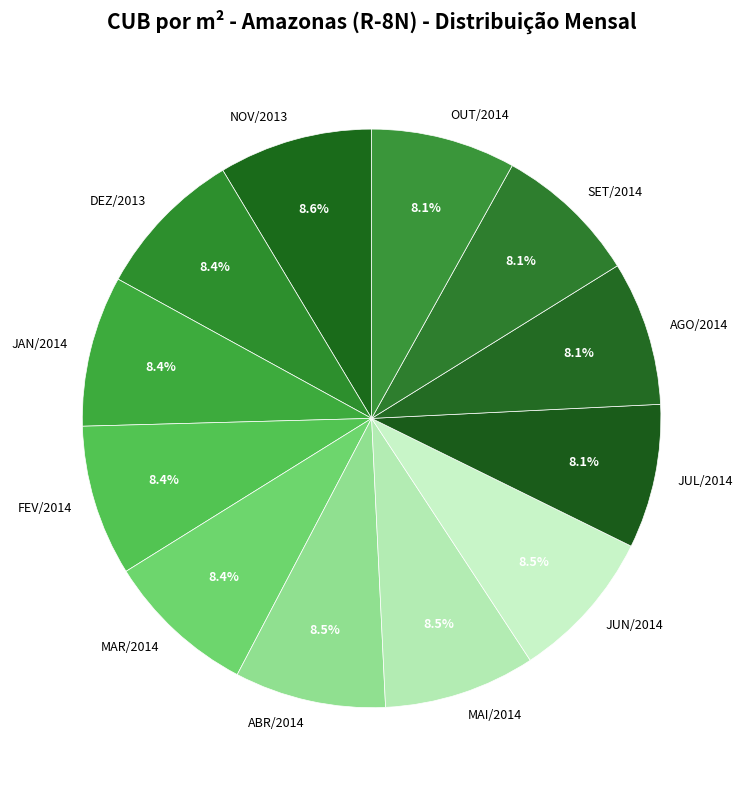

Is the sum of AGO/2014 and JAN/2014 greater than half?

No